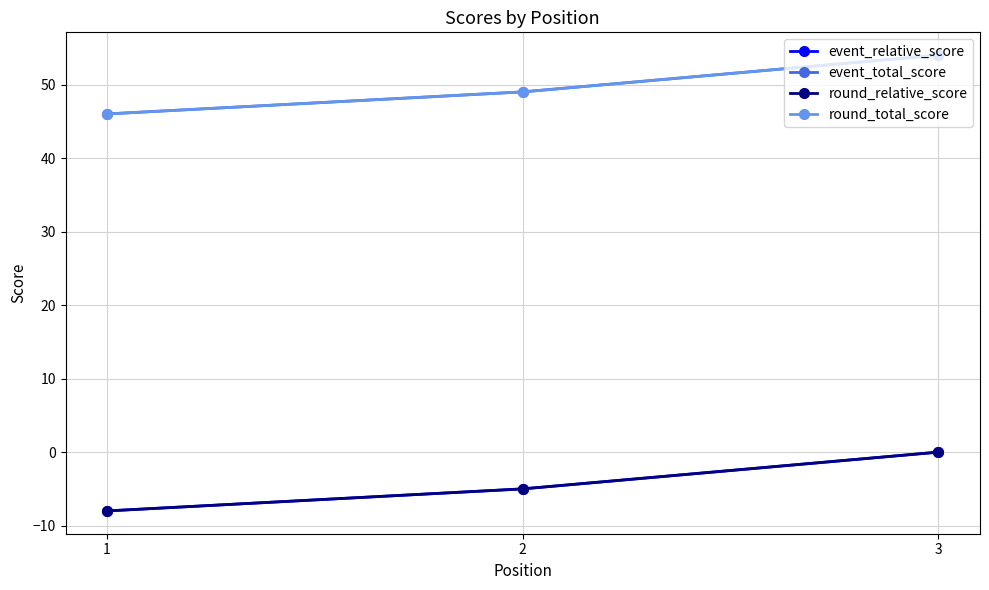

Is this an area chart (filled region under the line)?

No